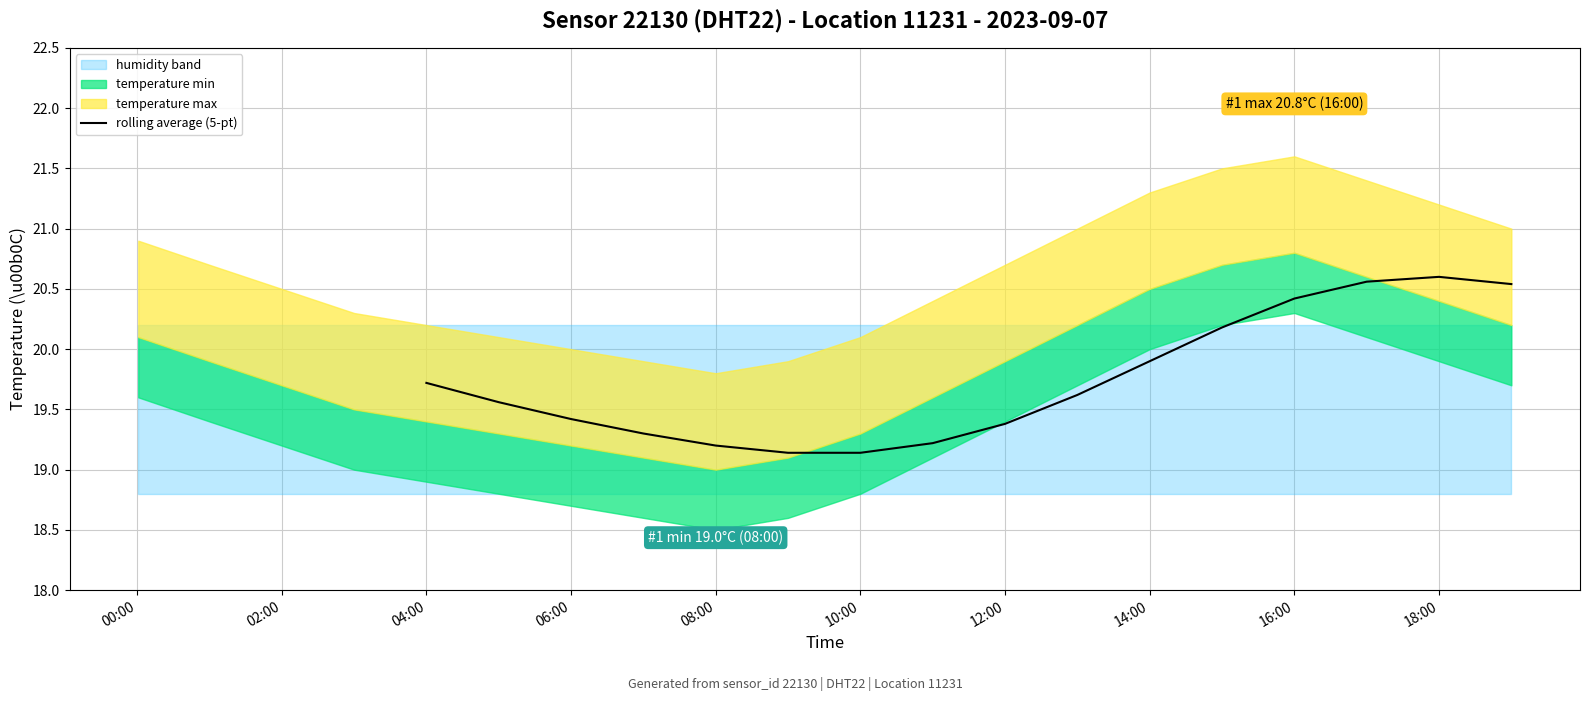

Reading left to right, what are all the values shown in this chart?

19.7	19.6	19.4	19.3	19.2	19.1	19.1	19.2	19.4	19.6	19.9	20.2	20.4	20.6	20.6	20.5